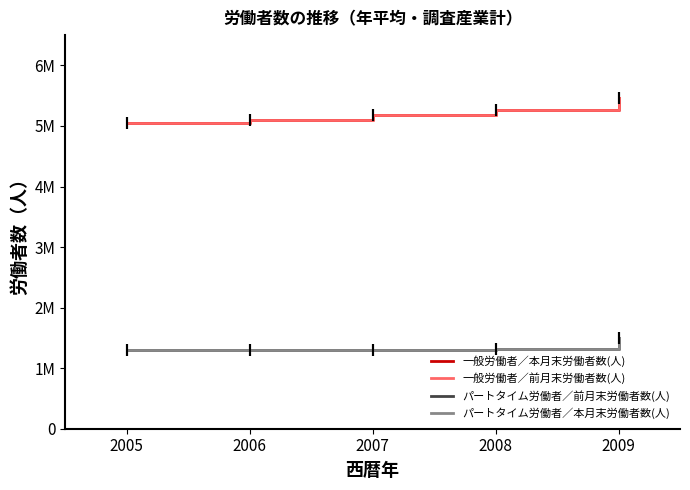

What are all the series names shown in the legend?

一般労働者／本月末労働者数(人), 一般労働者／前月末労働者数(人), パートタイム労働者／前月末労働者数(人), パートタイム労働者／本月末労働者数(人)